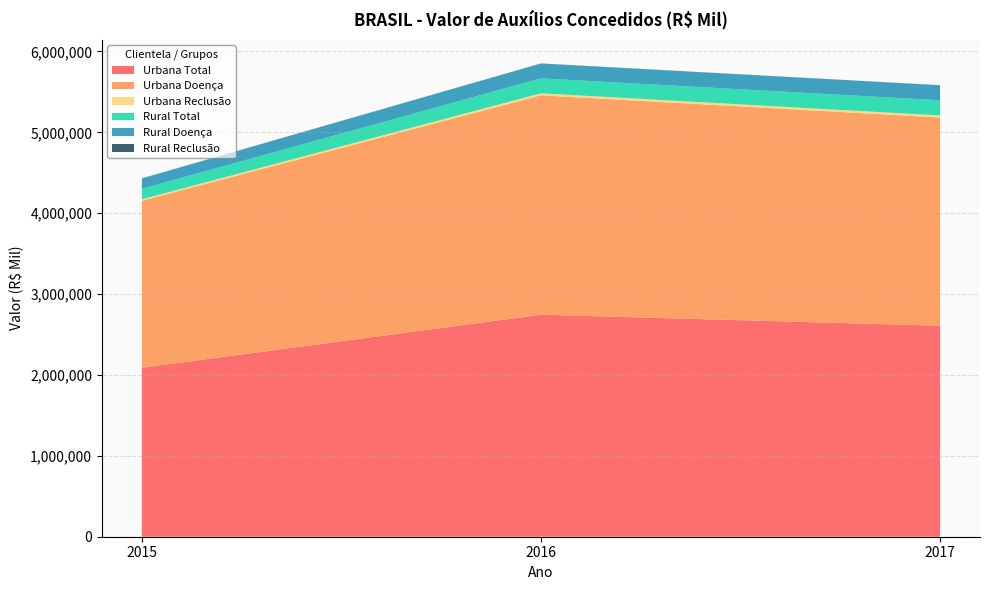

Reading left to right, extract all data points from this chart.

Urbana Total: 2015=2088943	2016=2744765	2017=2609101
Urbana Doença: 2015=2064939	2016=2712479	2017=2573846
Urbana Reclusão: 2015=18372	2016=25096	2017=25425
Rural Total: 2015=129607	2016=185338	2017=187931
Rural Doença: 2015=127991	2016=183204	2017=185415
Rural Reclusão: 2015=901	2016=1100	2017=1129